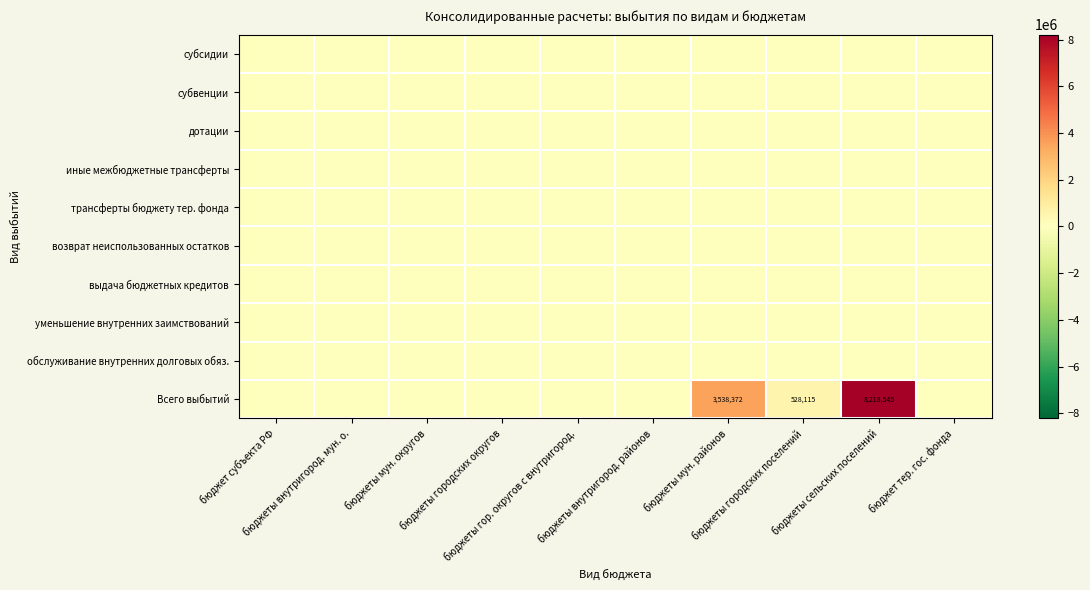

Which series changed the most between бюджеты мун. районов and бюджеты городских поселений?

Всего выбытий